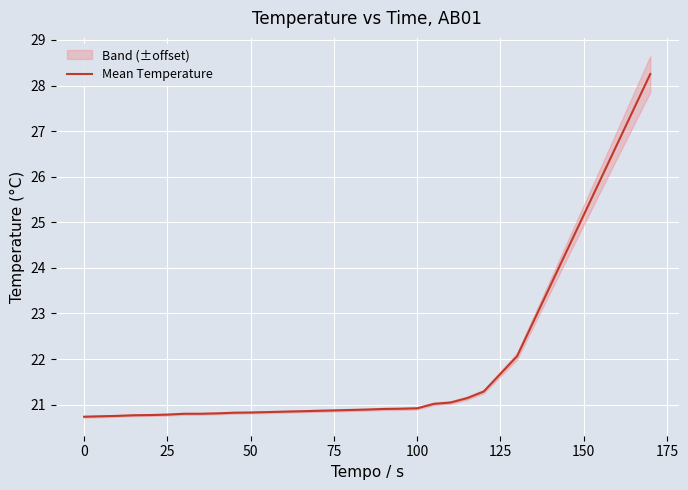

Count the number of categories in the chart.

35